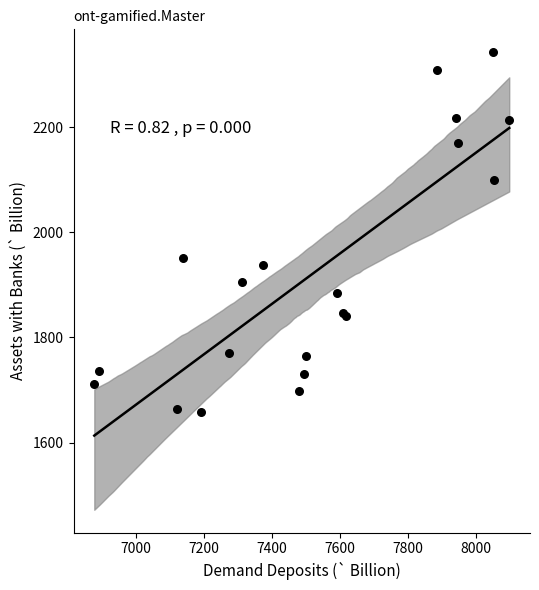

What Y value in the scatter plot is closest to 2000?

1950.5